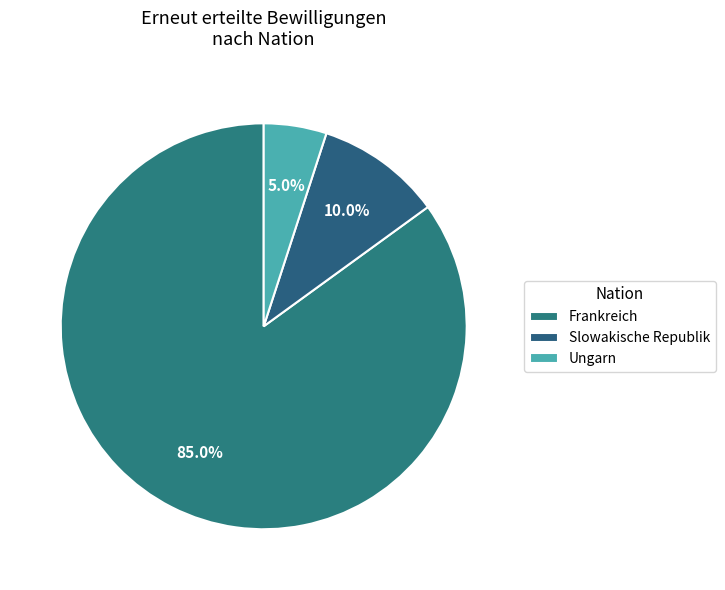

What is the smallest slice in the pie chart?

Ungarn